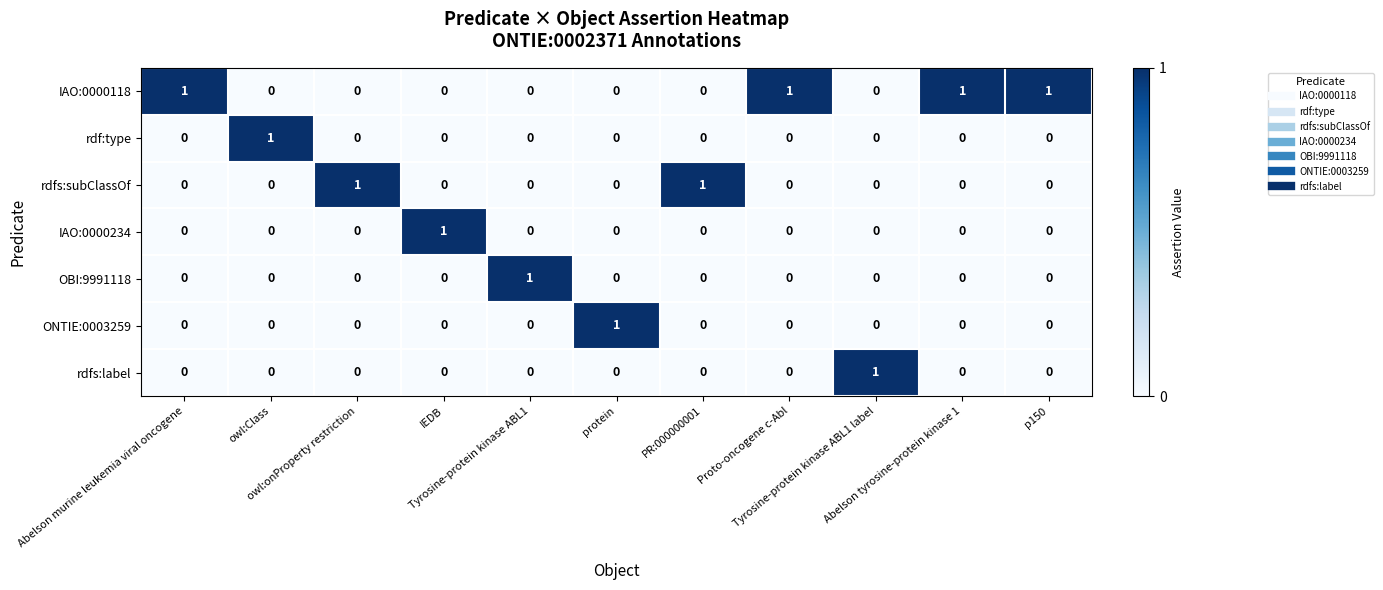

What is the difference between the highest and lowest values at Abelson tyrosine-protein kinase 1?

1